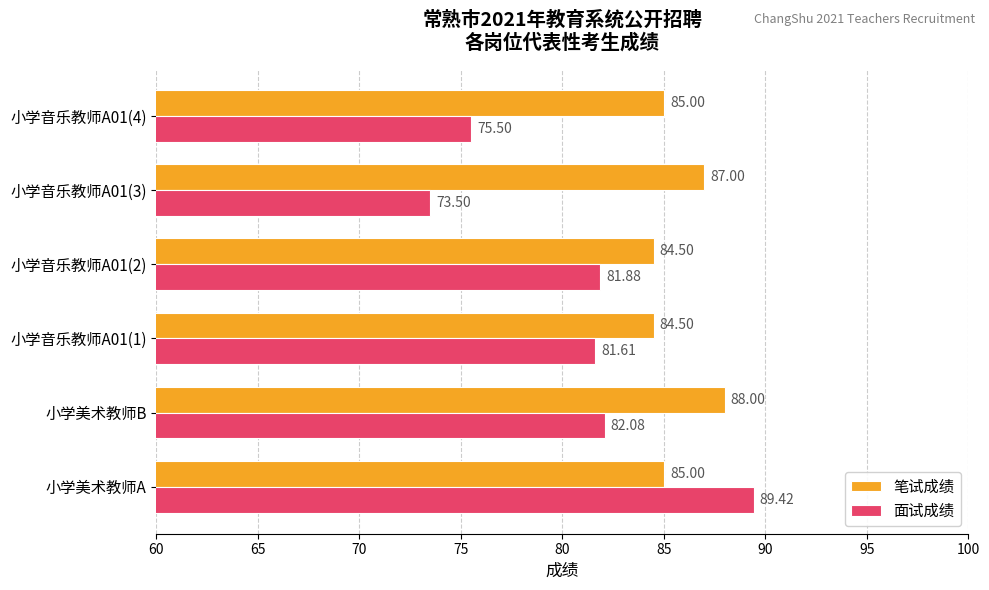

List the series in order of their peak value, lowest first.

笔试成绩, 面试成绩